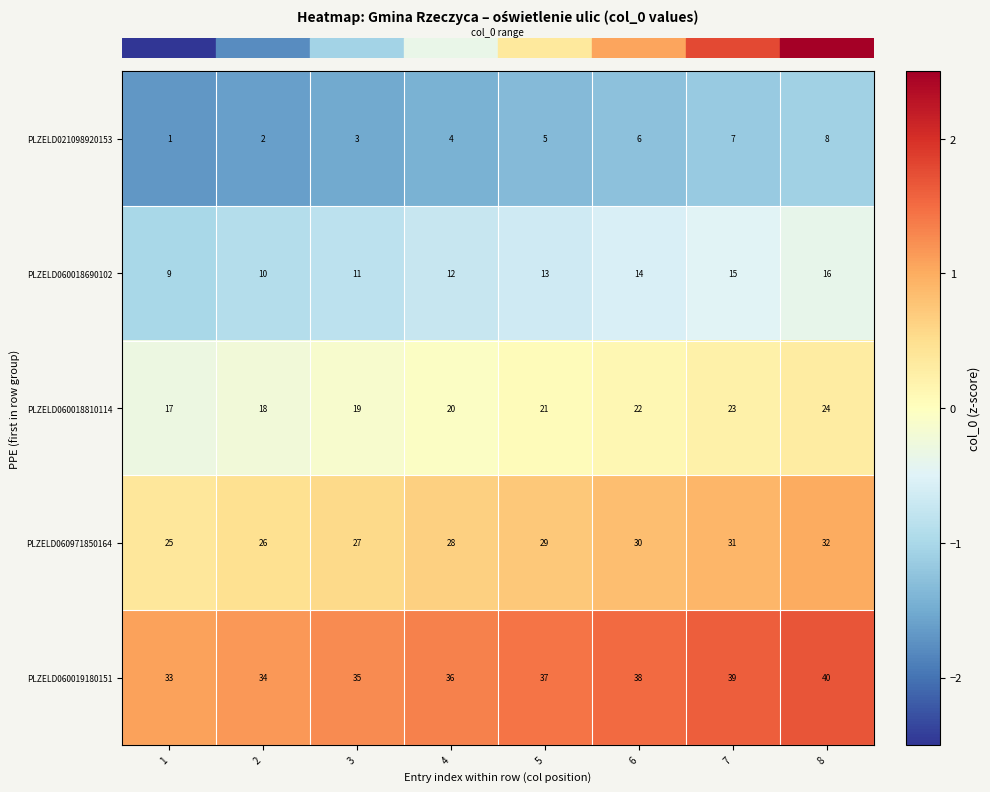

Which series has the largest total across all categories?

PLZELD060019180151